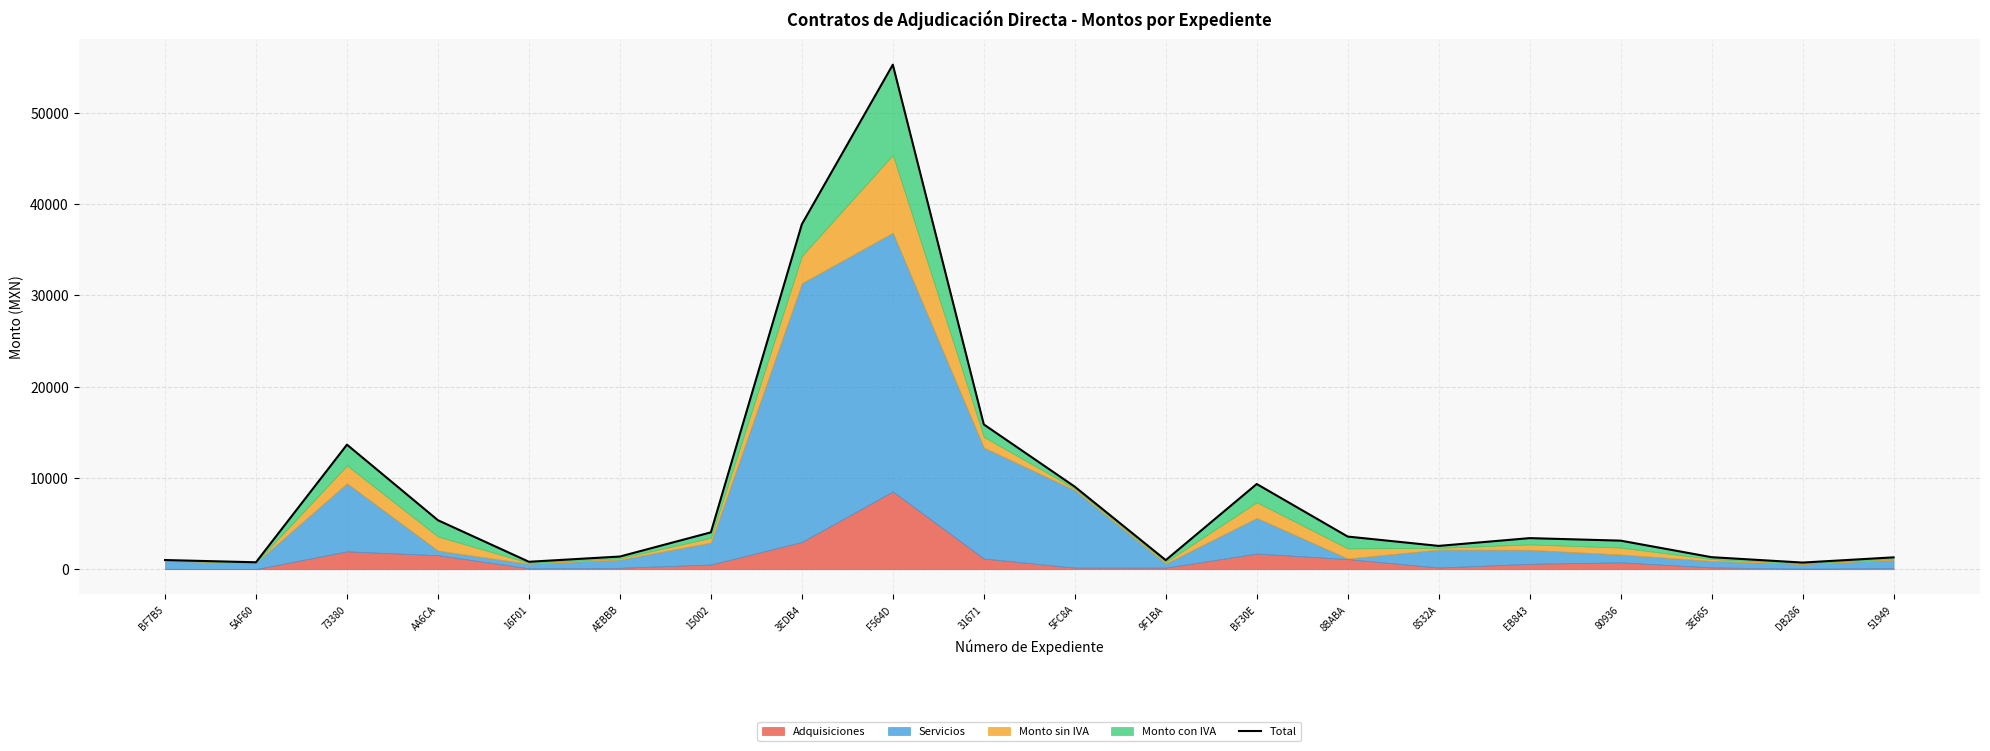

Reading right to left, transcribe all the data shown in this chart.

51949=1300.2	DB286=730.2	3E665=1317.2	80936=3130.9	EB843=3406.3	8532A=2553.9	8BABA=3577.1	BF30E=9334.2	9F1BA=995.0	5FC8A=9040.0	31671=15858.9	F564D=55262.4	3EDB4=37787.6	15002=4039.3	AEBBB=1390.4	16F01=816.0	AA6CA=5366.4	73380=13643.6	5AF60=761.6	BF7B5=1007.4